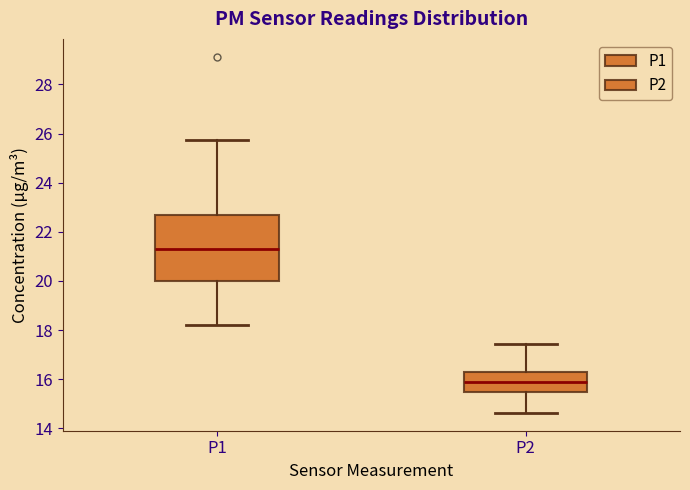

Which box is the tallest, from its lower edge to its upper edge?

P1